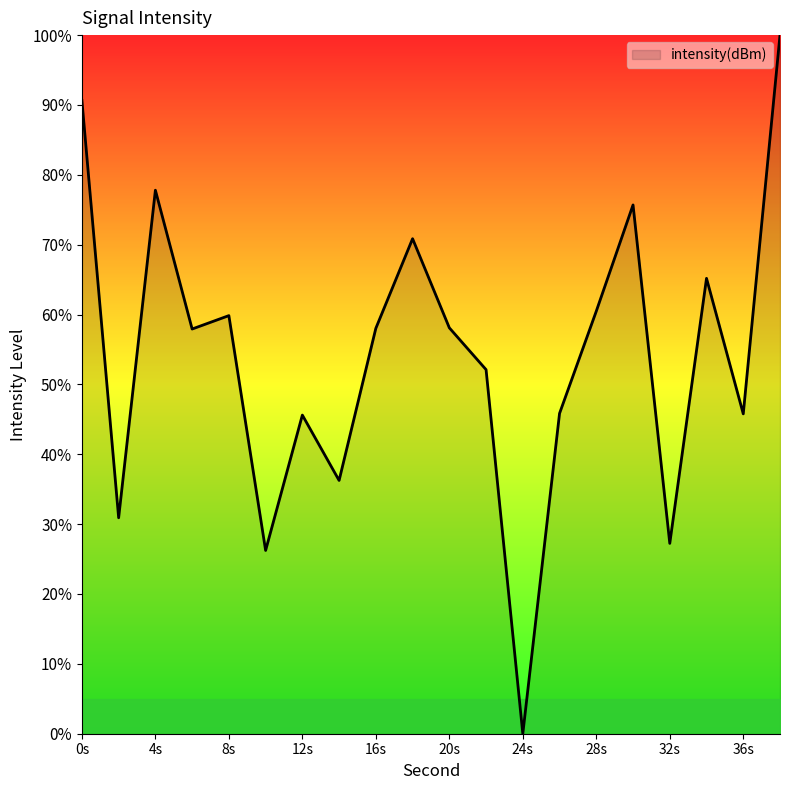

What is the maximum value shown in the chart?

100.0